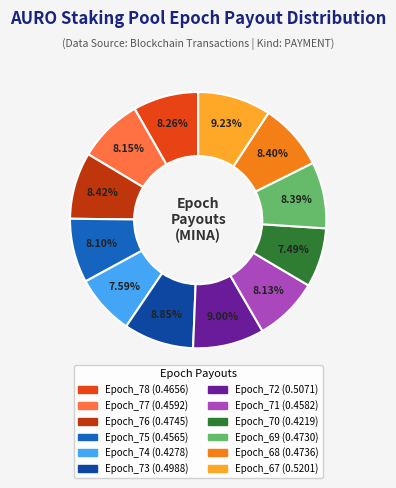

How many segments does this pie chart have?

12